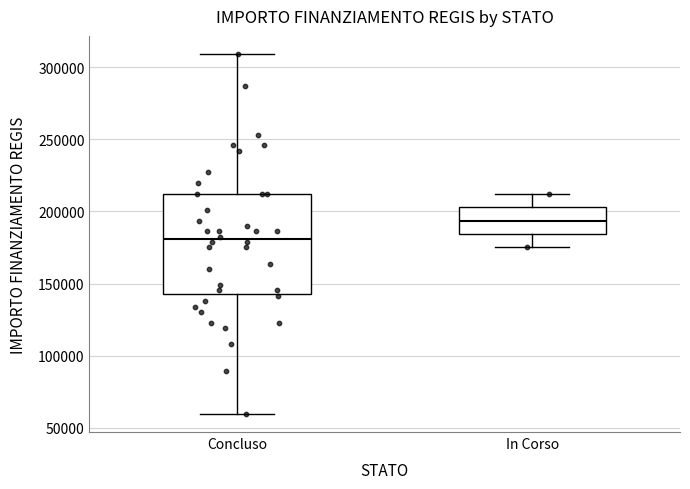

Reading left to right, read every box against the y-axis: the position of its median line, the range the box covers, and the ends of its whiskers. The values are not printed on the chart, so give them approximately, as read against the axis.

Concluso: median 180000, box 145000 to 210000, whiskers 60000 to 310000
In Corso: median 195000, box 185000 to 205000, whiskers 175000 to 210000